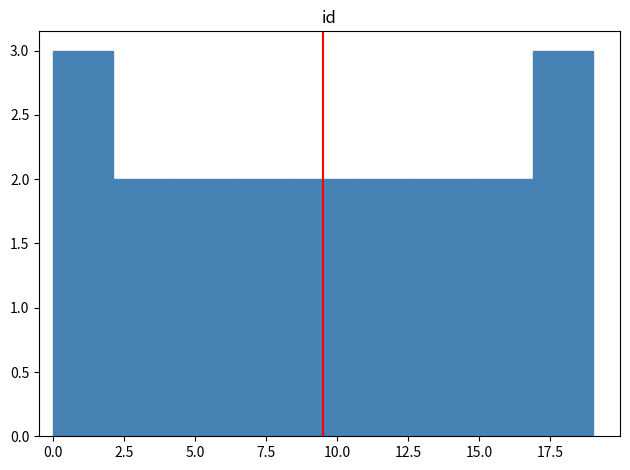

Reading left to right, transcribe this chart: for each bar, give the range it covers on the x-axis and its height. Neither the bar edges nor the heights are printed on the chart, so give them approximately, as read against the axes.

0.0 to 2.0: 3
2.0 to 4.0: 2
4.0 to 6.5: 2
6.5 to 8.5: 2
8.5 to 10.5: 2
10.5 to 12.5: 2
12.5 to 15.0: 2
15.0 to 17.0: 2
17.0 to 19.0: 3